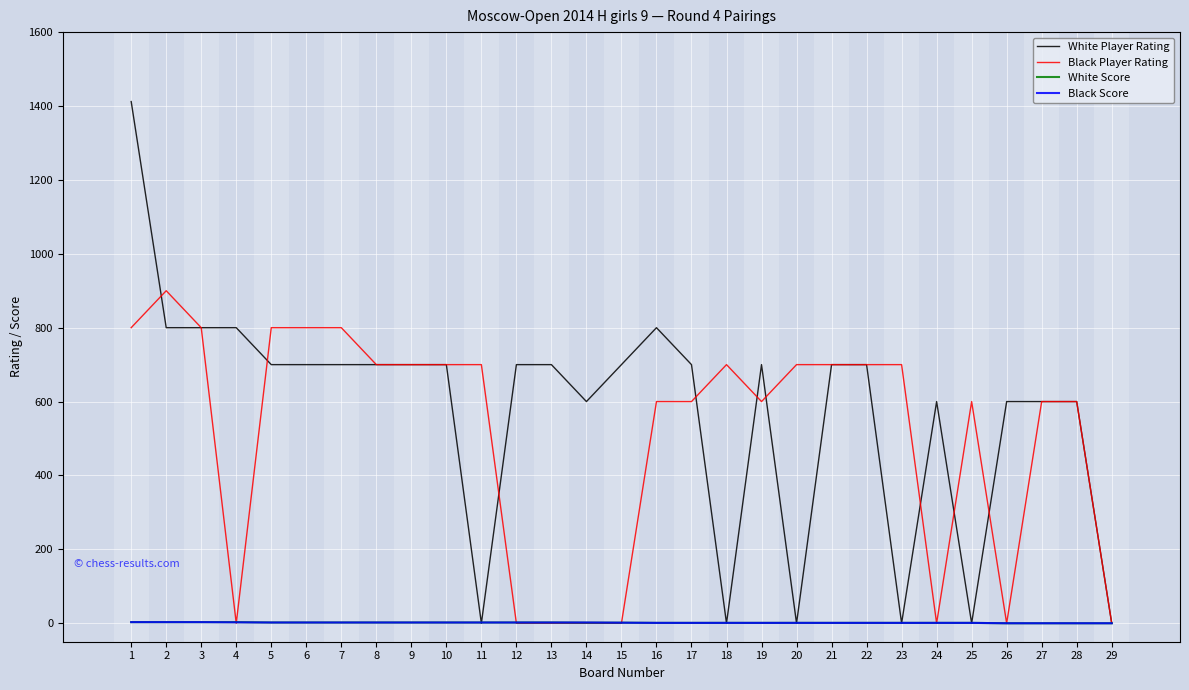

Which series changed the most between 12 and 28?

Black Player Rating